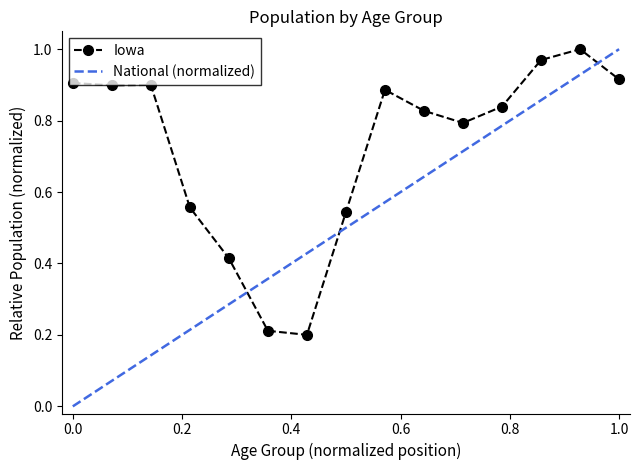

What position from the left is 15 to 17?

4